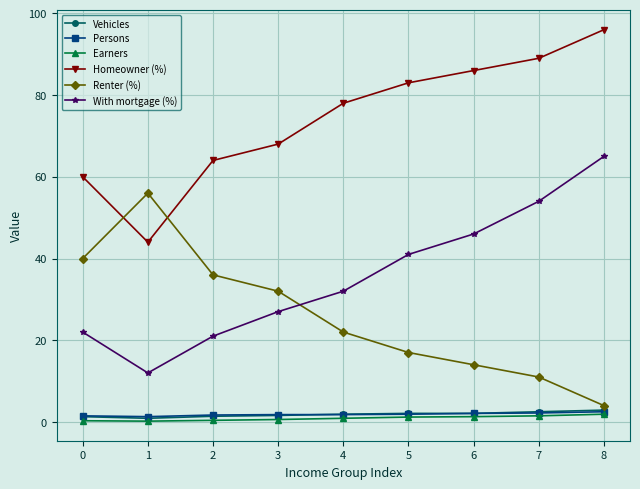

How many distinct data groups are displayed?

6